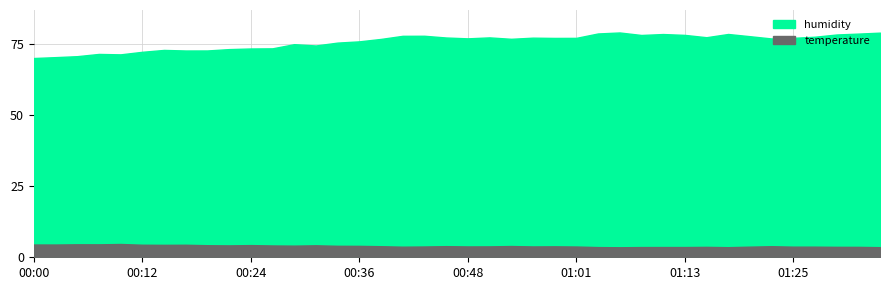

At which label does humidity reach its peak?

01:06